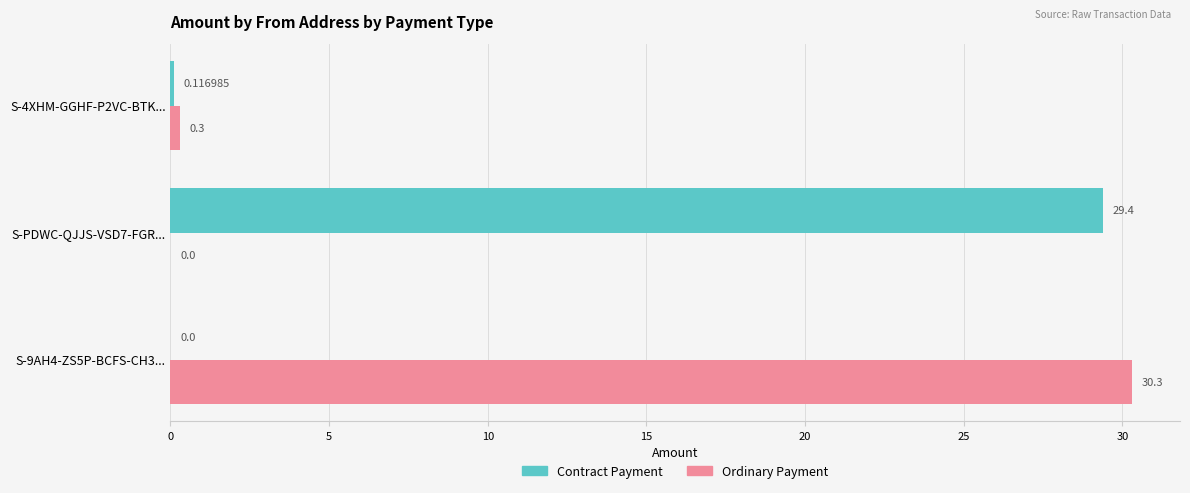

Which series has the largest range (max minus min)?

Ordinary Payment